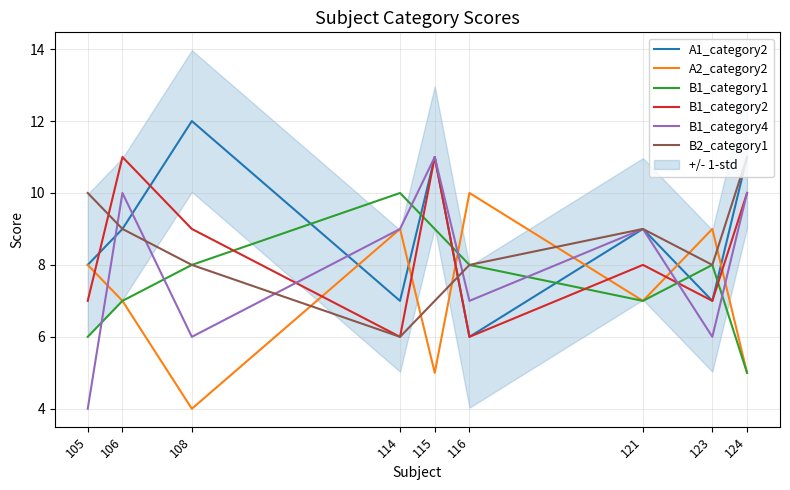

The value of A2_category2 at 116 is 10. True or false?

True